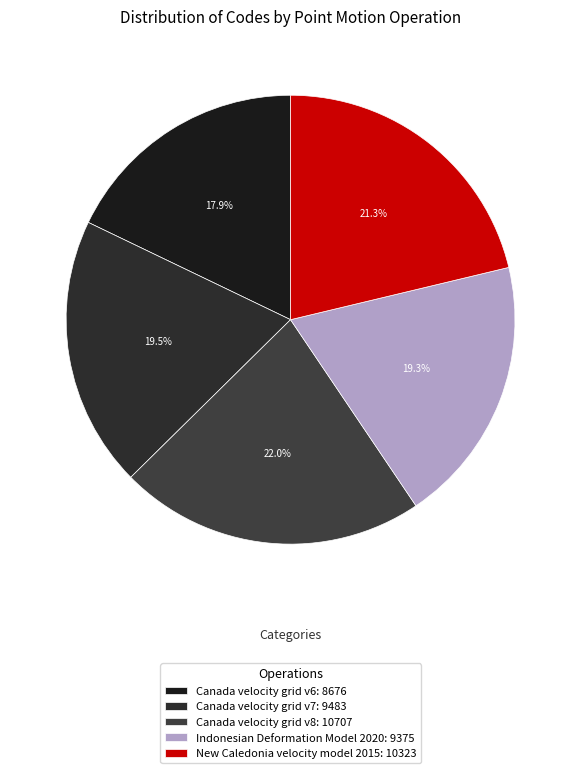

Rank the categories by value from highest to lowest.

Canada velocity grid v8, New Caledonia velocity model 2015, Canada velocity grid v7, Indonesian Deformation Model 2020, Canada velocity grid v6